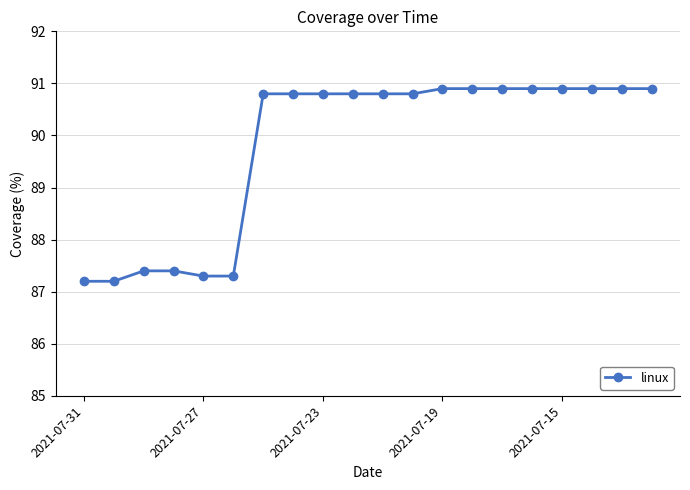

What is the value of the 19th point from the left?

90.9